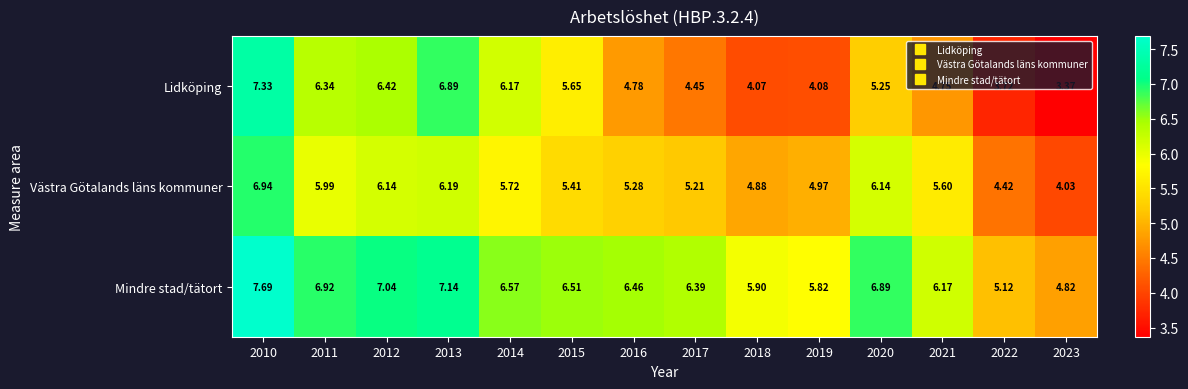

List the series in order of their peak value, lowest first.

Västra Götalands läns kommuner, Lidköping, Mindre stad/tätort